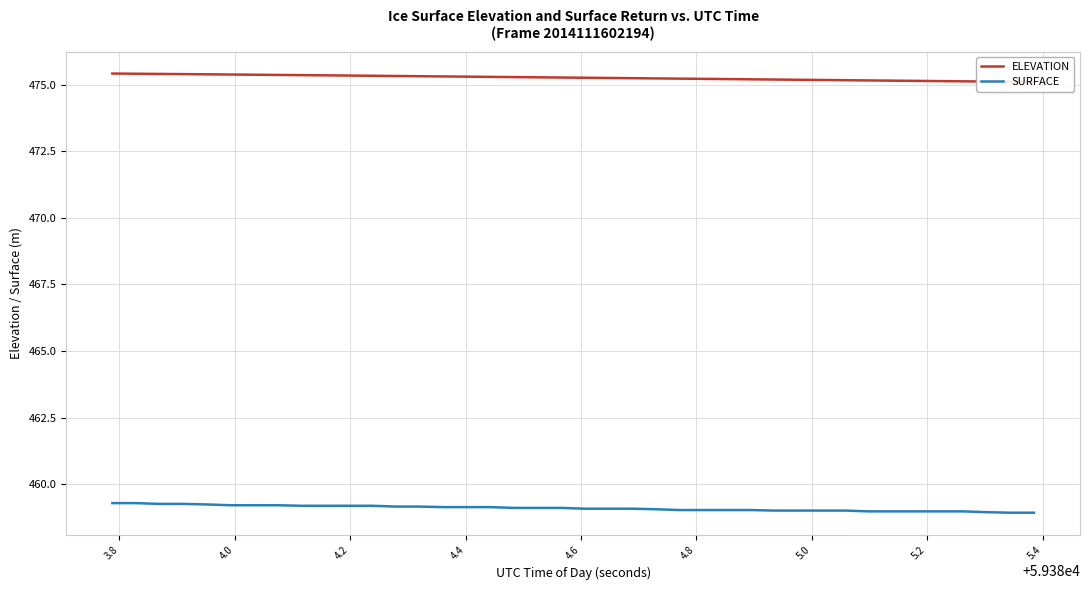

Rank the series by their maximum value, from highest to lowest.

ELEVATION, SURFACE